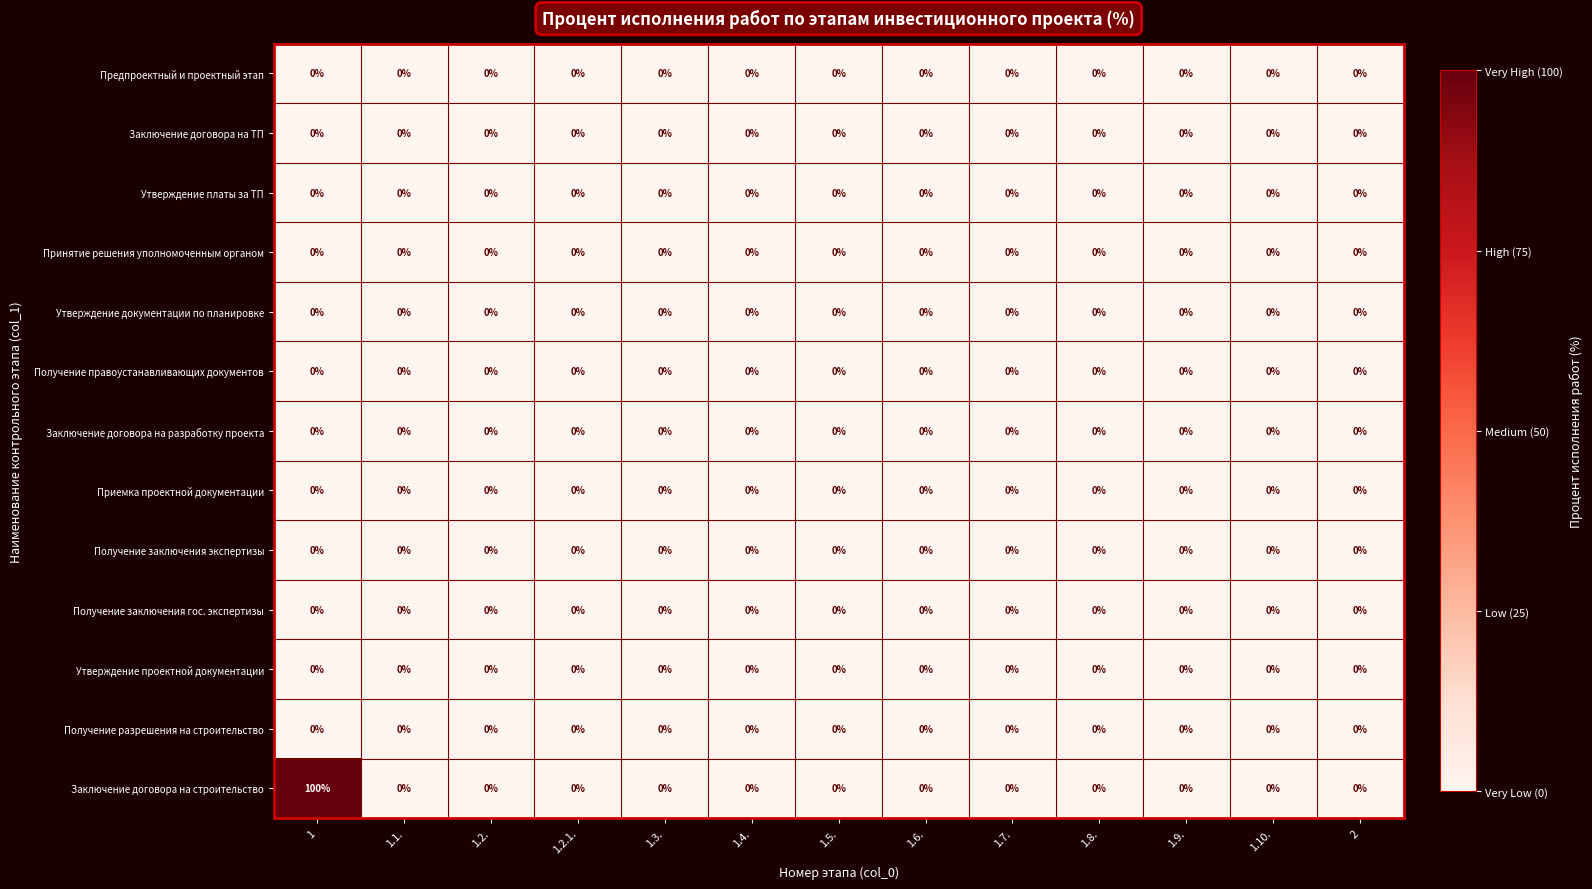

Which series has the largest total across all categories?

Заключение договора на строительство